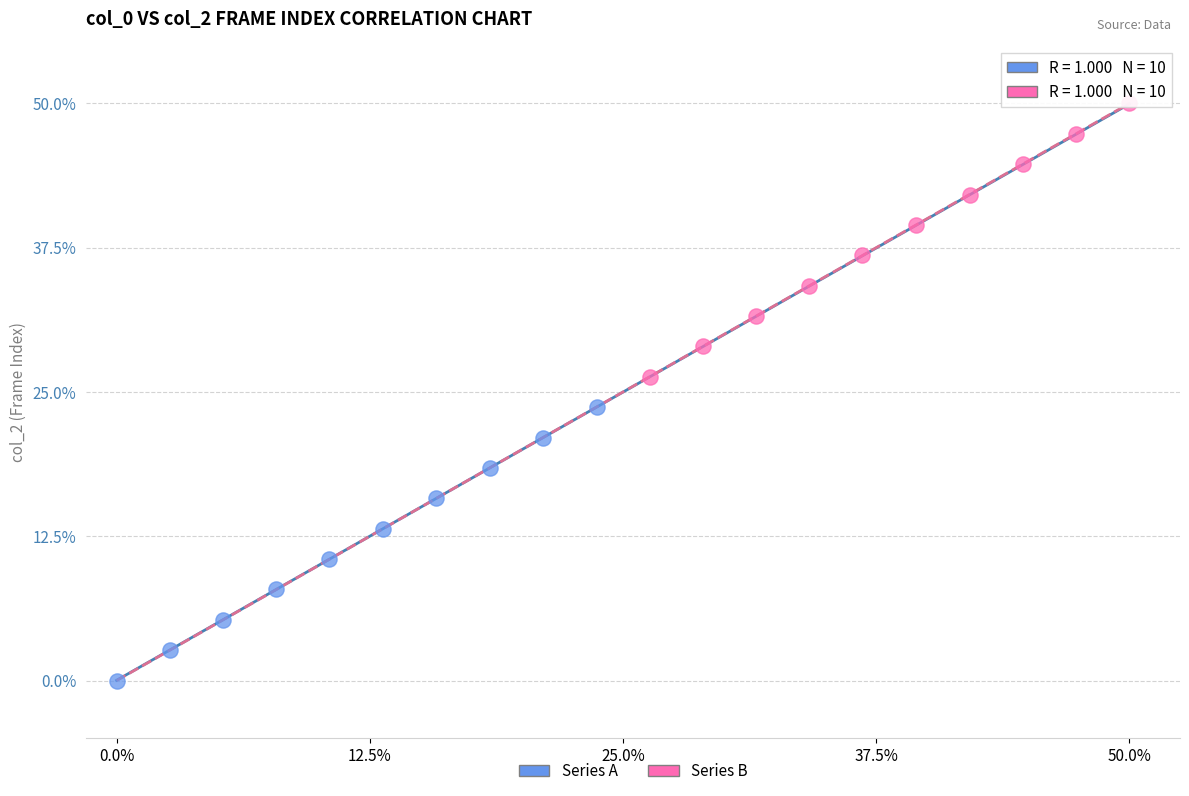

Which series contains the highest Y value?

Series B